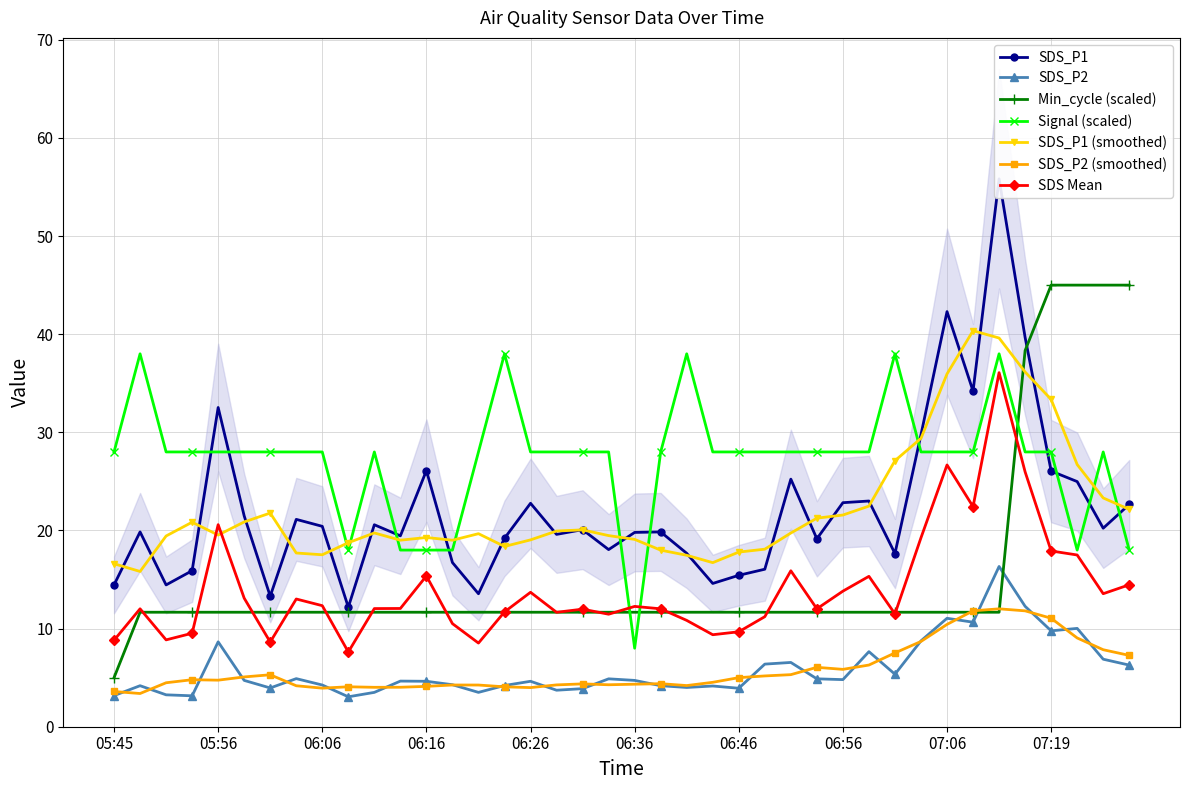

What is the label of the 6th point from the right?

07:12